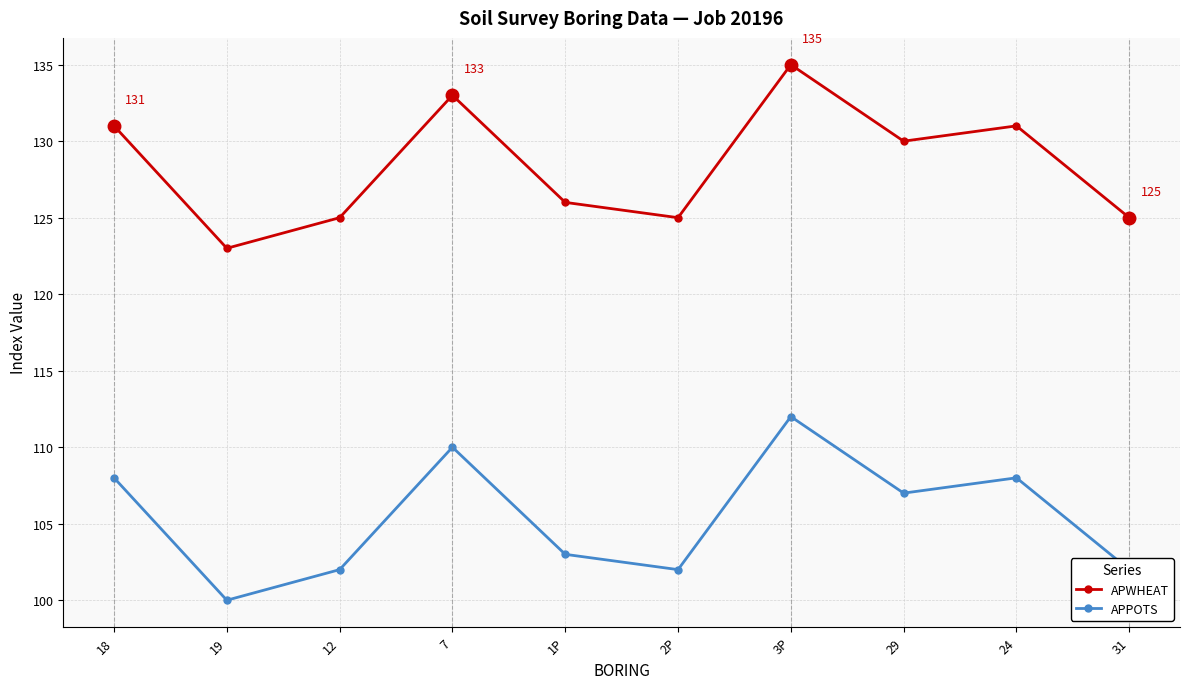

Where is APWHEAT nearest to the value 129?

29